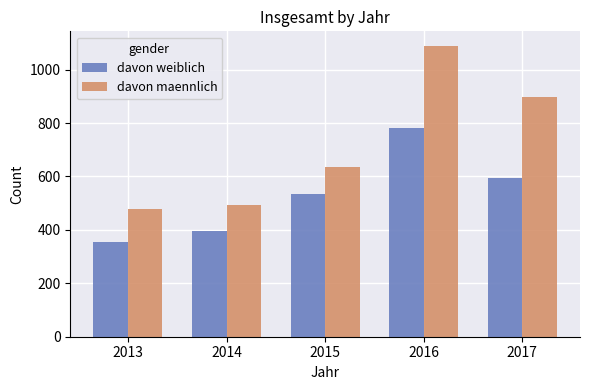

Reading left to right, transcribe all the data shown in this chart.

davon weiblich: 355	396	533	783	594
davon maennlich: 477	495	636	1089	896